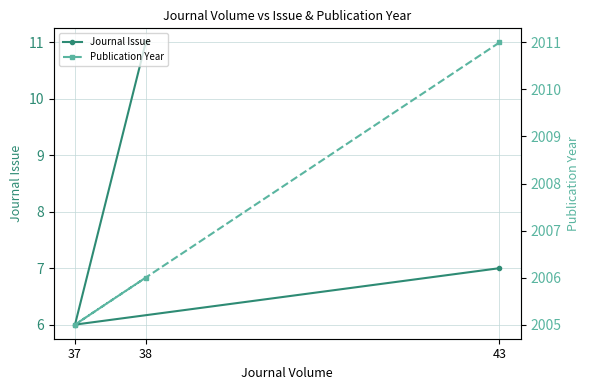

Rank the categories by Publication Year value from highest to lowest.

43, 38, 37